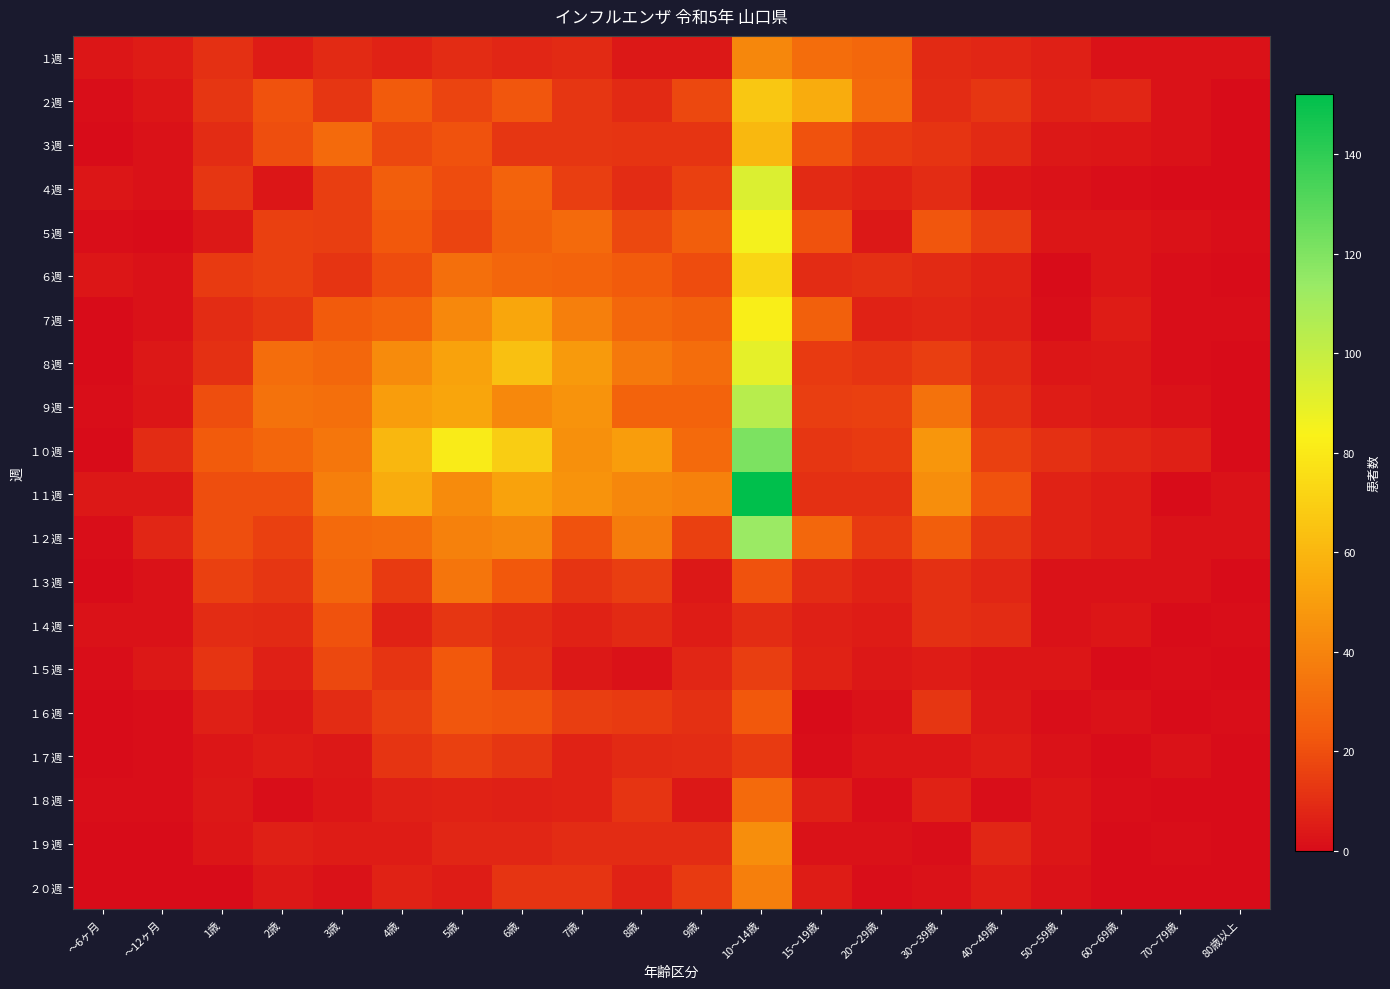

Rank the series by their maximum value, from lowest to highest.

１７週, １４週, １５週, １６週, １８週, １３週, ２０週, １週, １９週, ３週, ２週, ６週, ７週, ５週, ８週, ４週, ９週, １２週, １０週, １１週